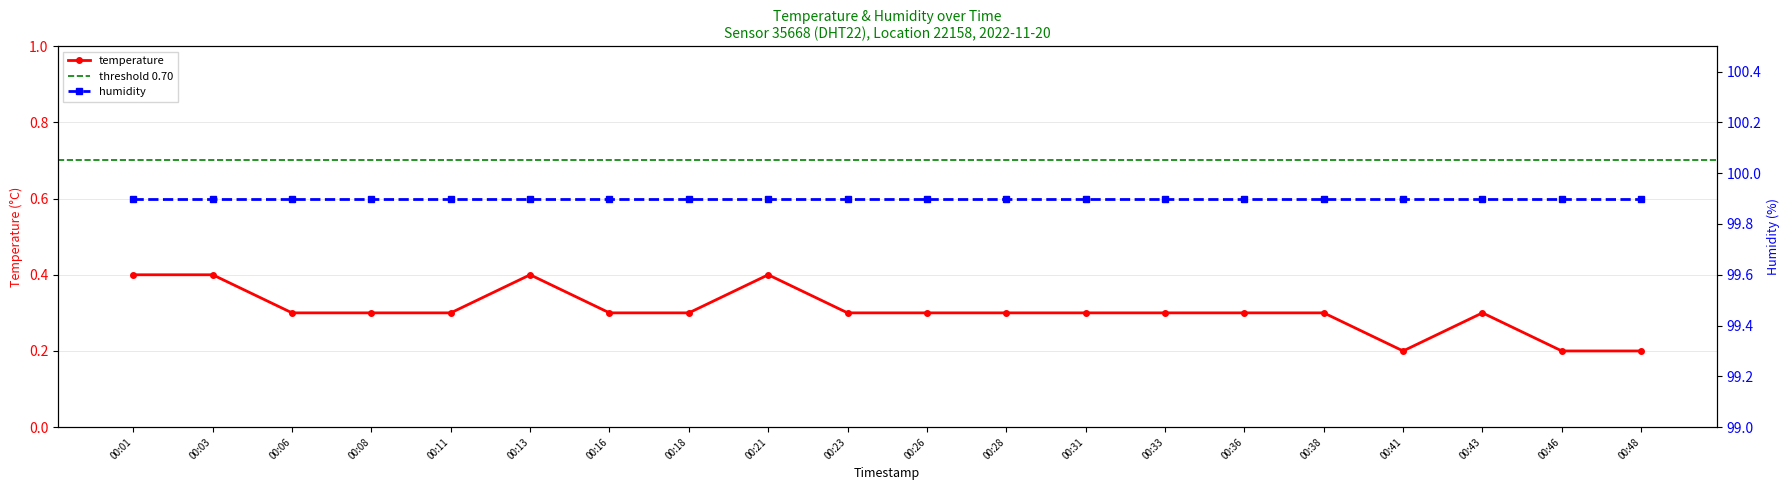

Which label corresponds to the largest value in the chart?

00:01